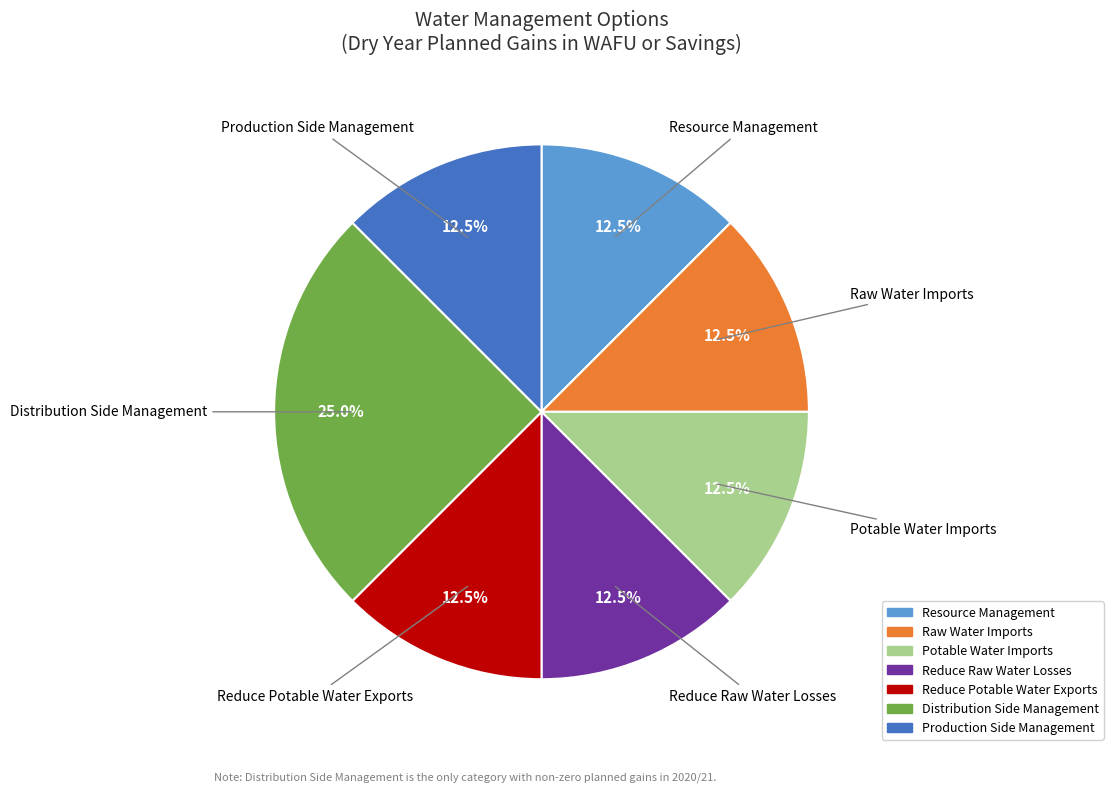

What percentage do Reduce Potable Water Exports and Resource Management together represent?

25.0%